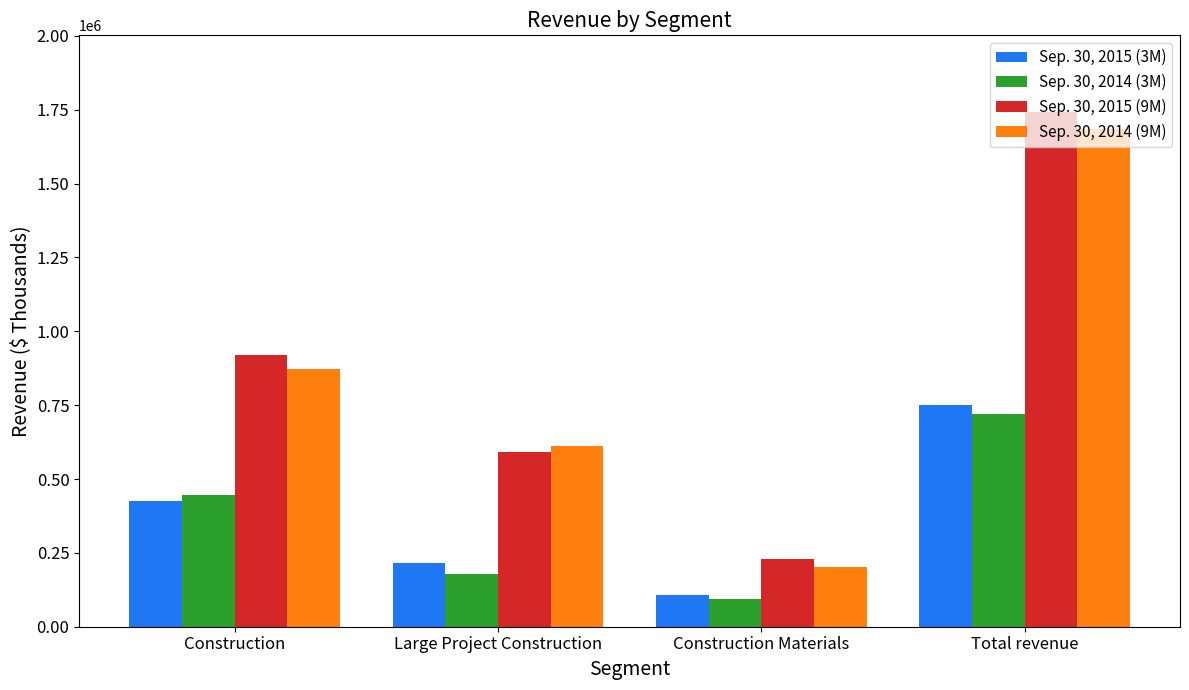

Is it true that Sep. 30, 2014 (3M) equals 179446 at Large Project Construction?

True